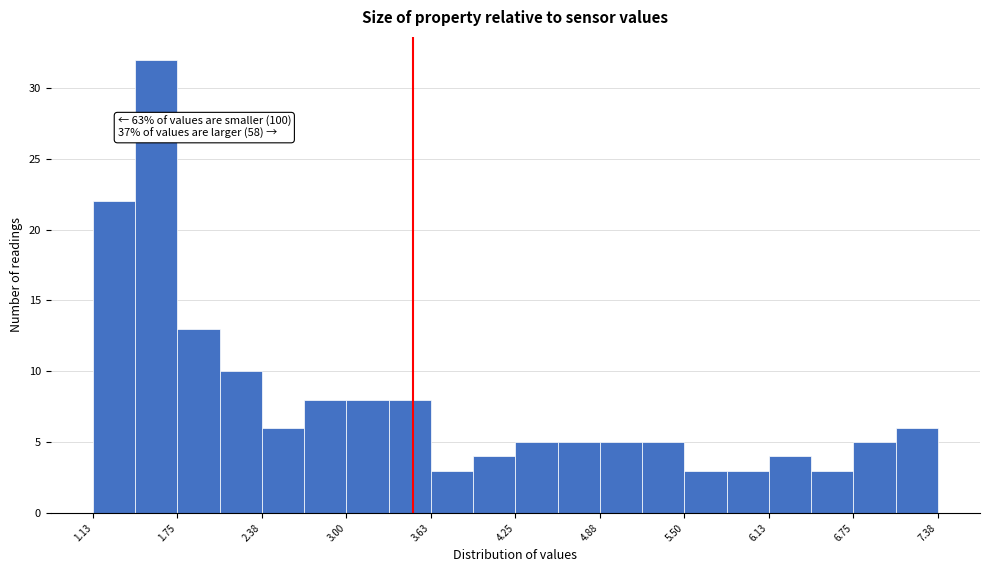

Read against the x-axis, roughly where is the centre of the tallest bar?

1.6